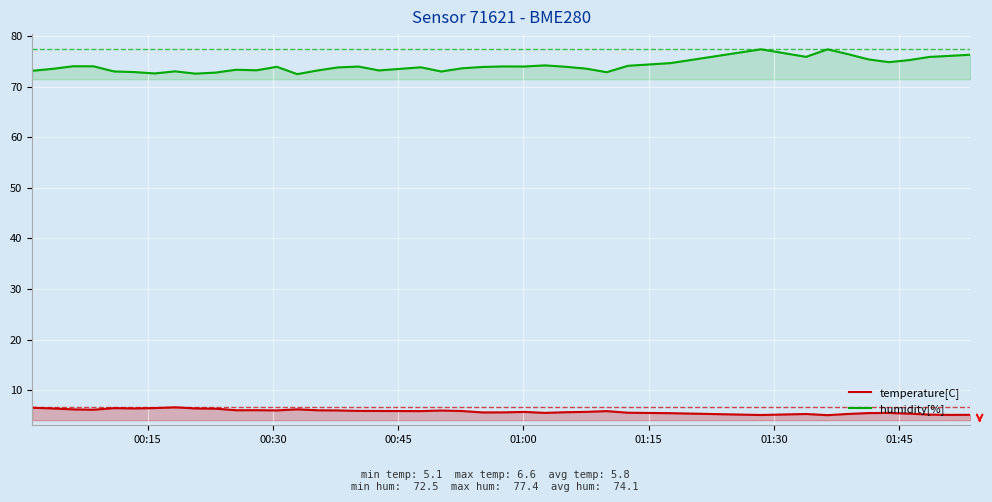

What is the smallest value displayed?

5.1